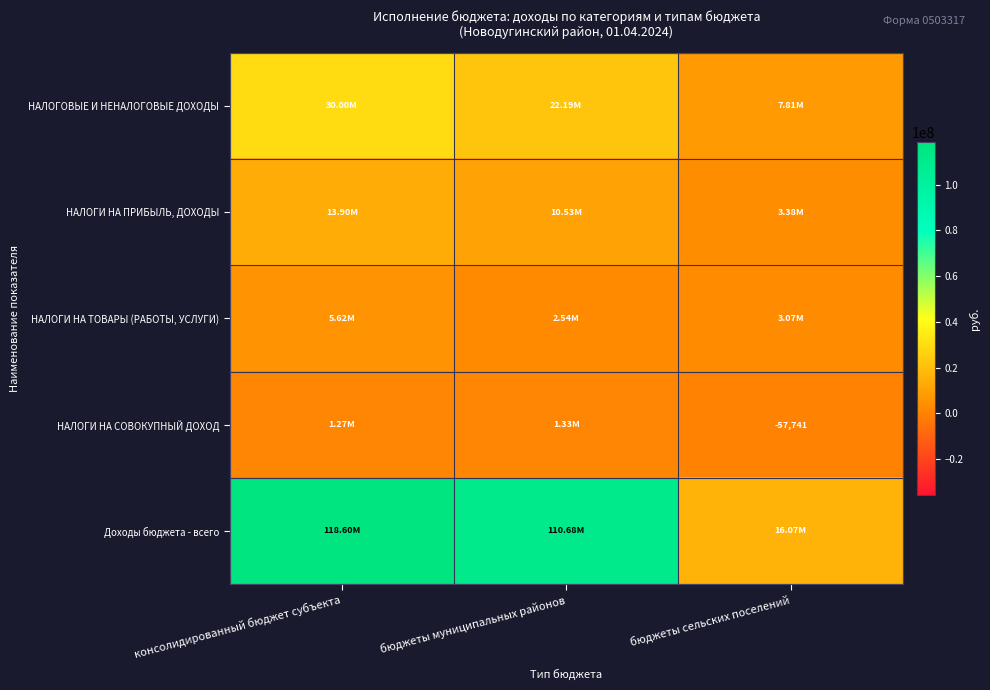

True or false: НАЛОГИ НА СОВОКУПНЫЙ ДОХОД has a value of -37109.5 at бюджеты сельских поселений.

False